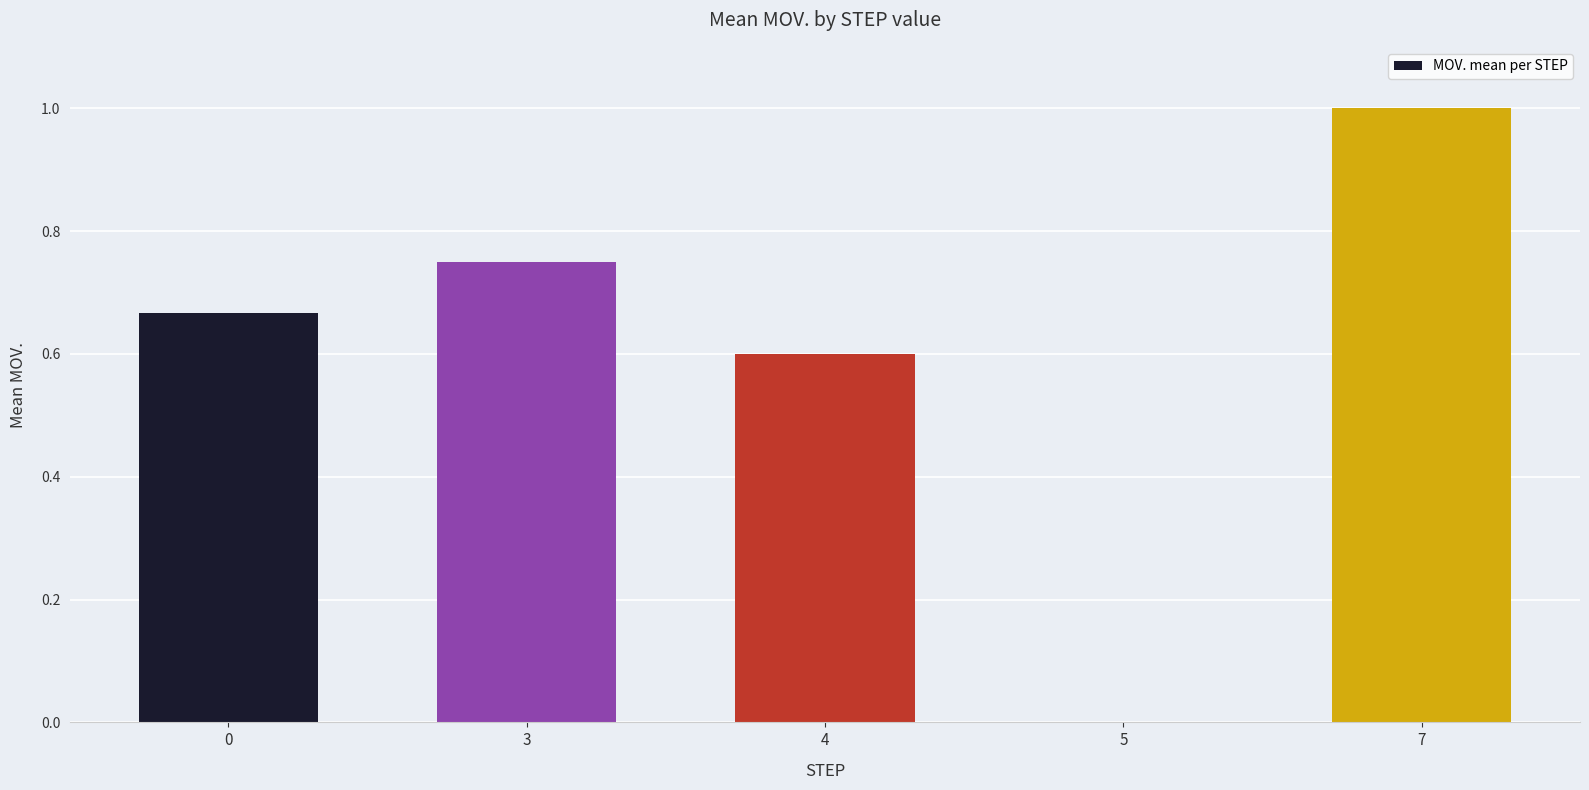

The chart shows a value of 0.6 at 4. True or false?

True